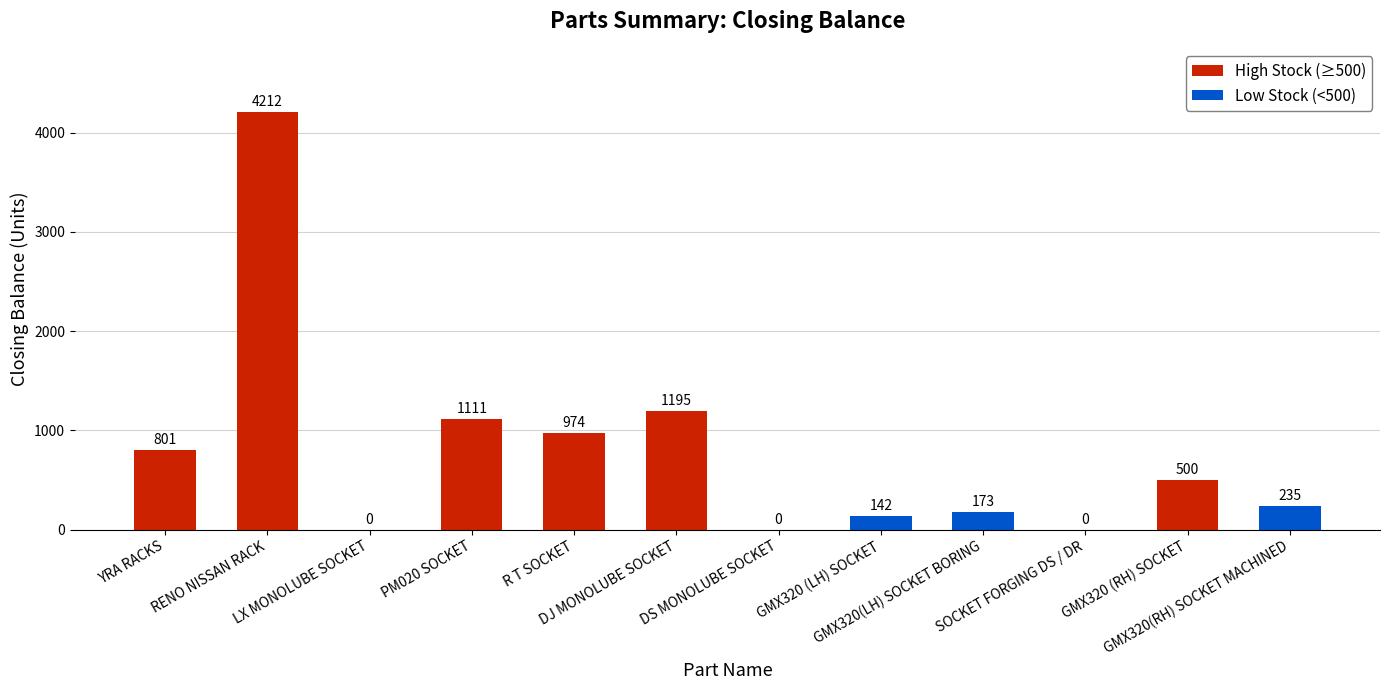

Reading left to right, list all the values displayed in this chart.

801	4212	0	1111	974	1195	0	142	173	0	500	235